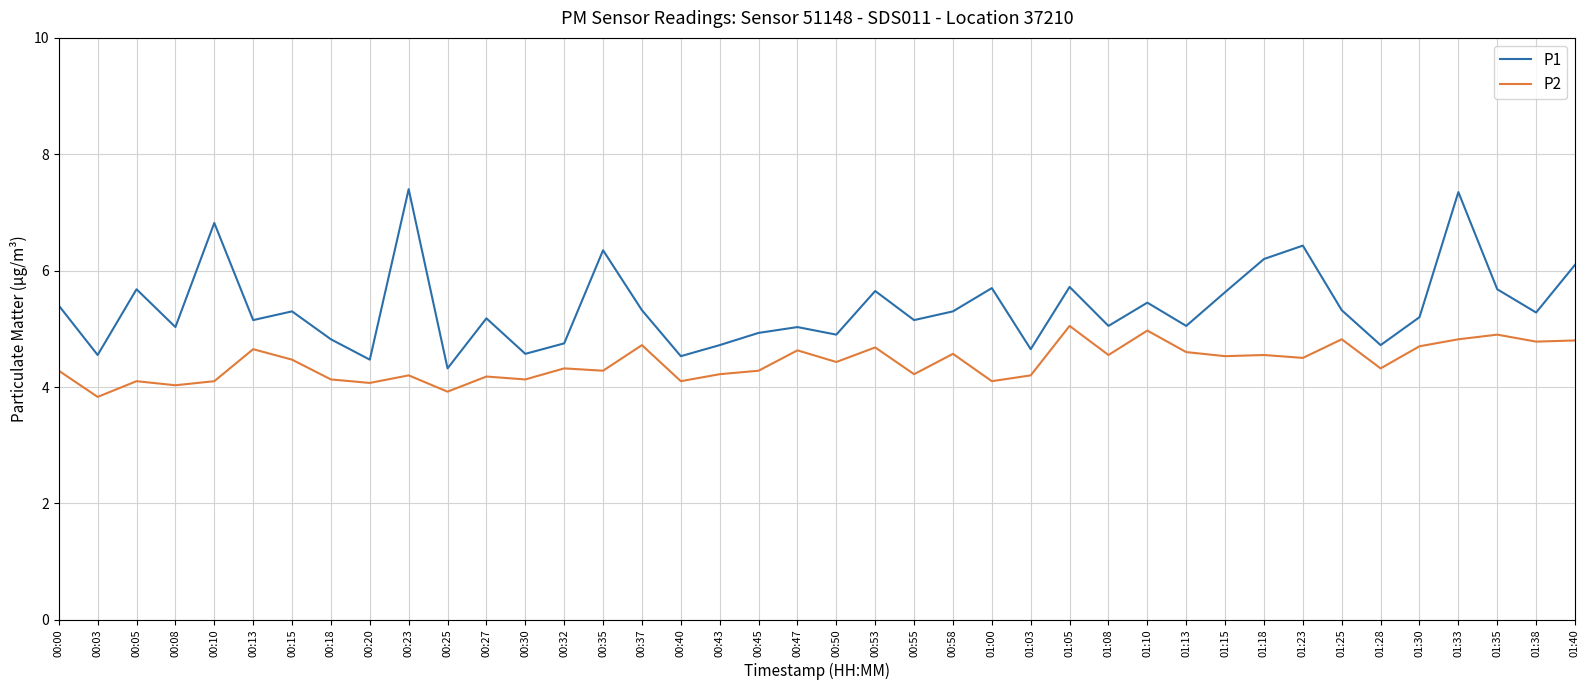

What is the maximum value shown in the chart?

7.4